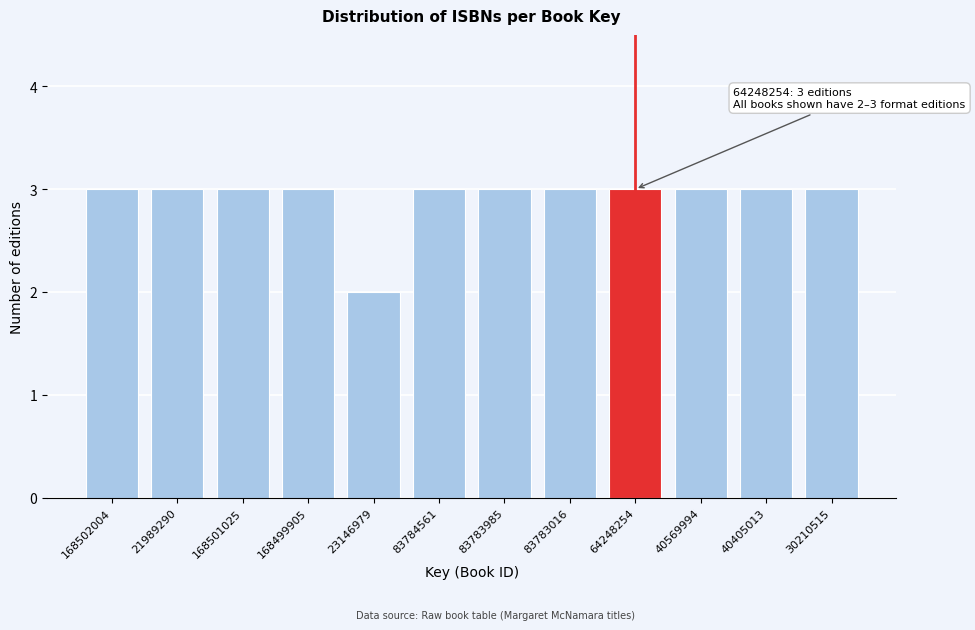

Reading left to right, extract all data points from this chart.

3	3	3	3	2	3	3	3	3	3	3	3